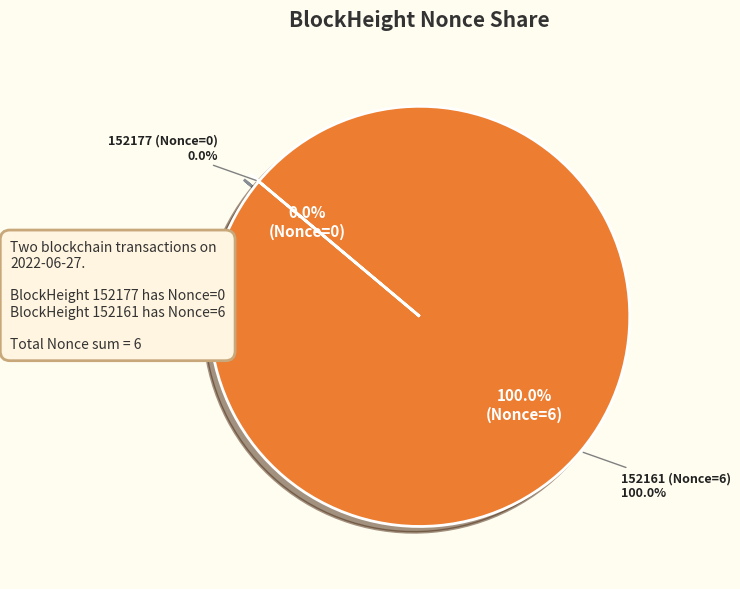

Does 152161 (Nonce=6) account for over 50% of the chart?

Yes